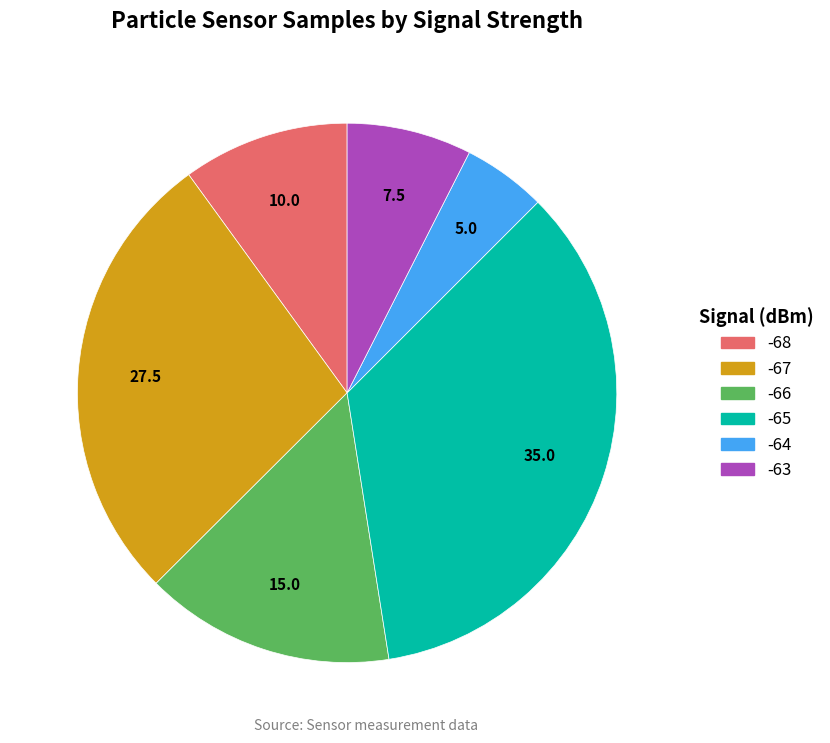

Is there any slice that represents more than half of the pie?

No